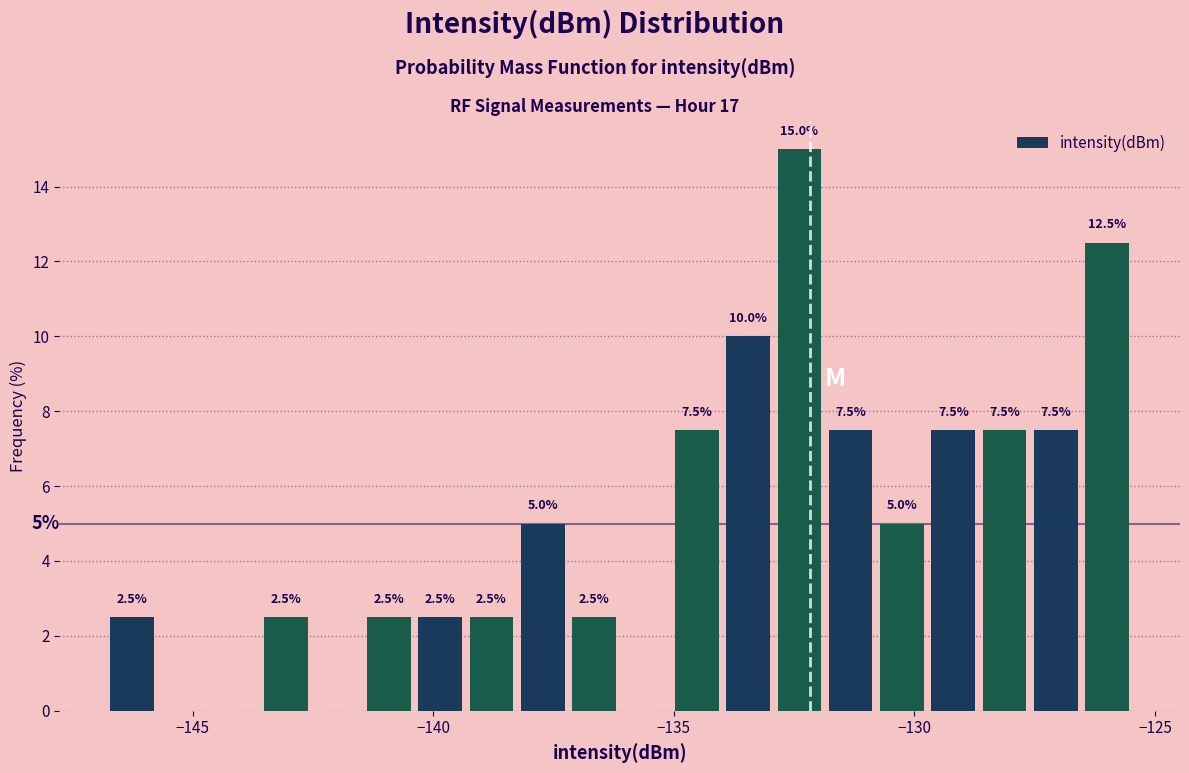

Around what value on the x-axis is the tallest bar? Give the approximate position of its centre, as read against the axis.

-132.5